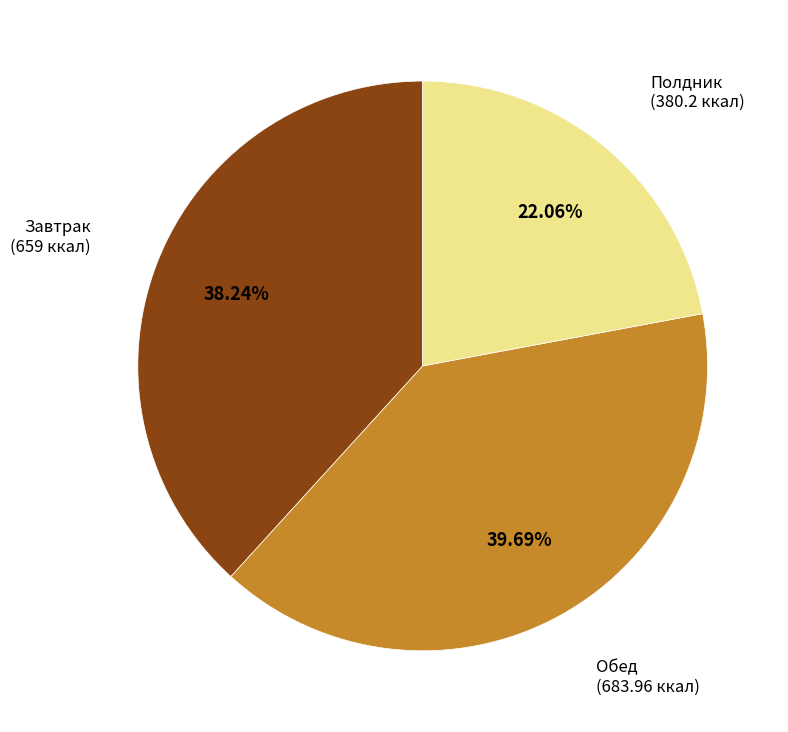

To the nearest percent, what is the average slice percentage?

33%